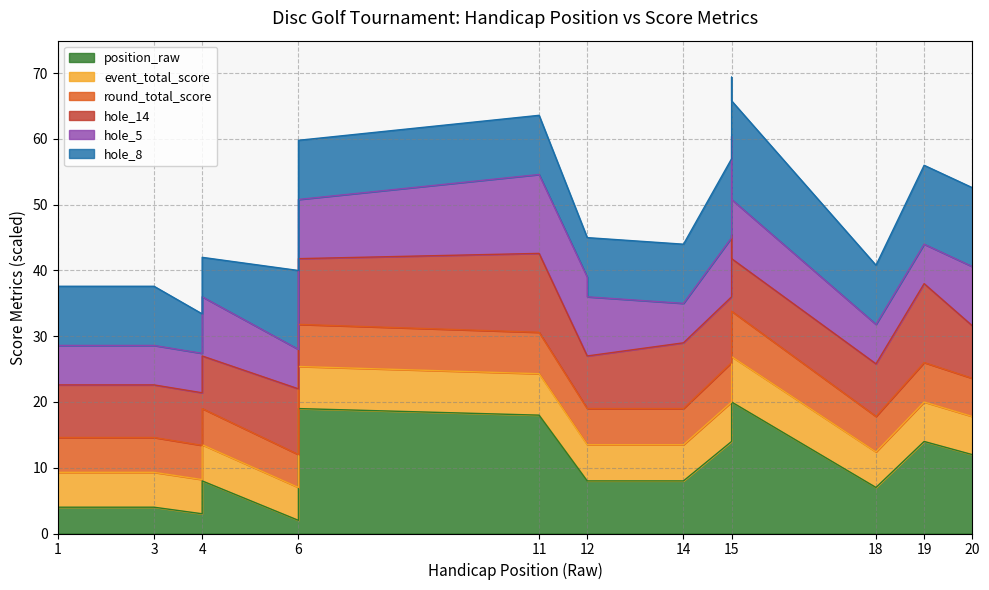

The value of position_raw at 6 is 2.5. True or false?

False